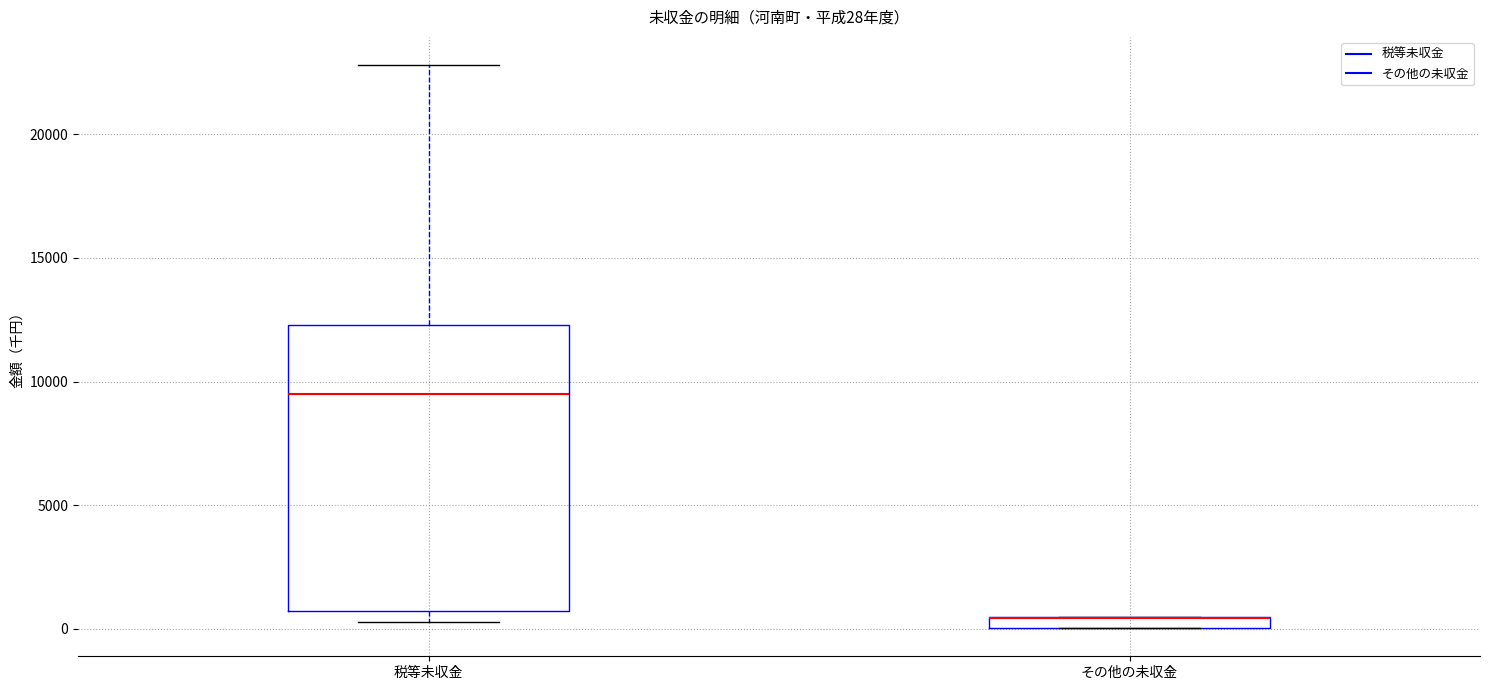

Which box is the tallest, from its lower edge to its upper edge?

税等未収金